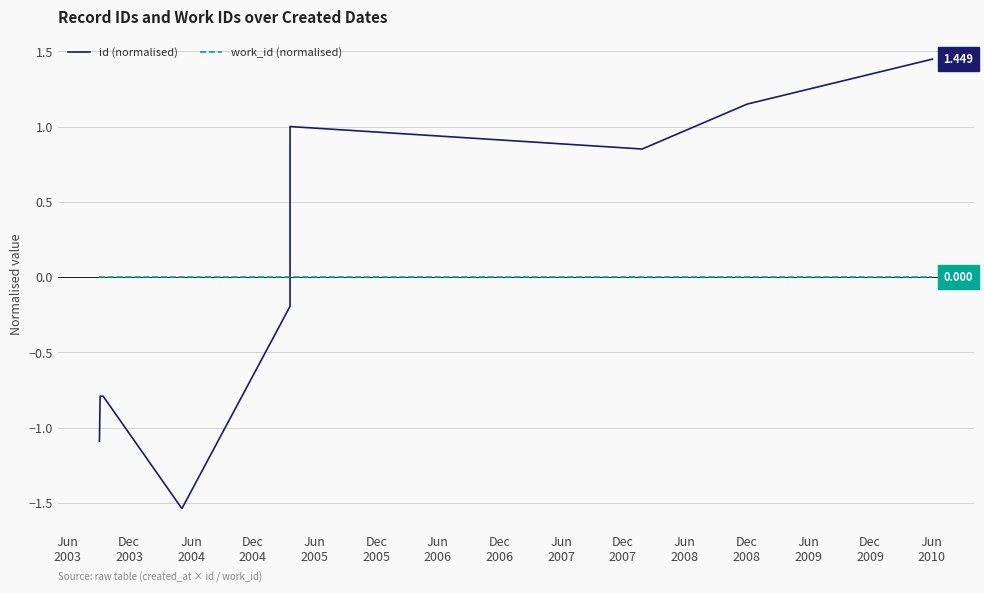

The id (normalised) series shows -0.8 at Dec
2004. True or false?

False